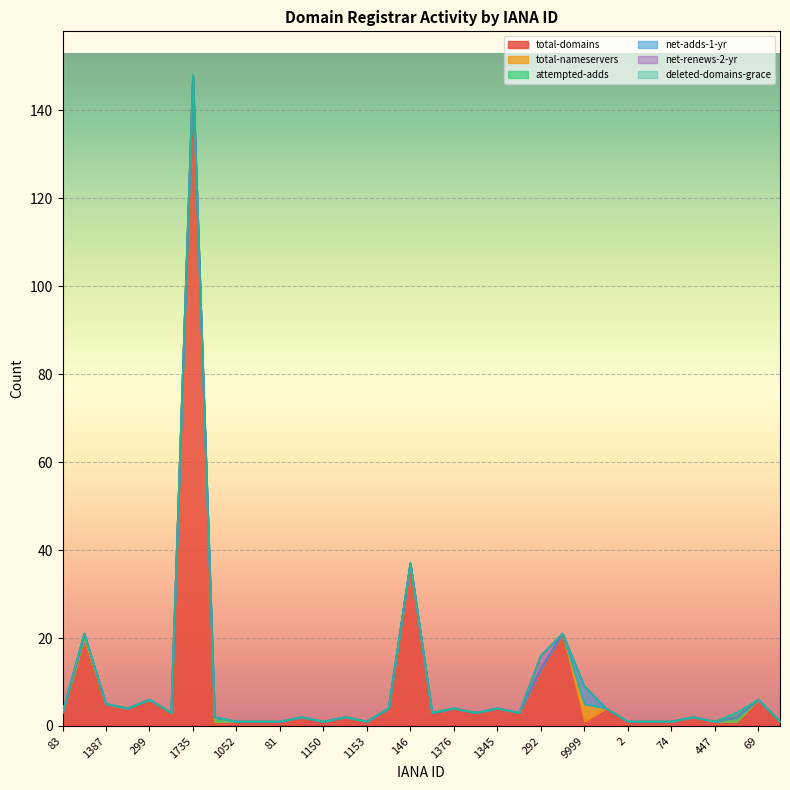

What position from the right is 303?

5